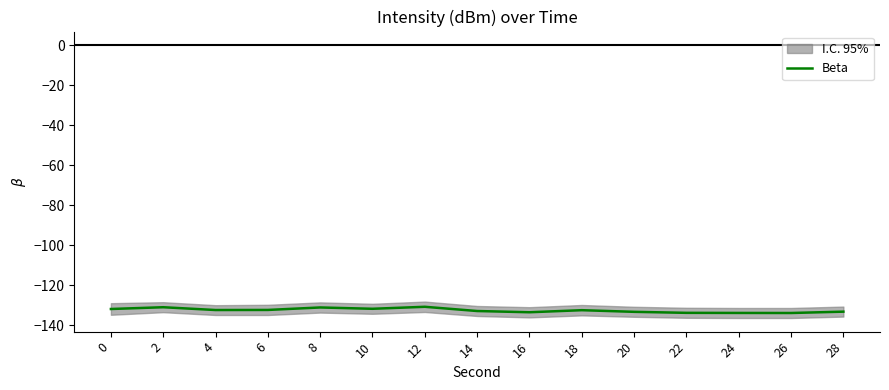

What is the sum of the values at 8 and 6?

-263.5